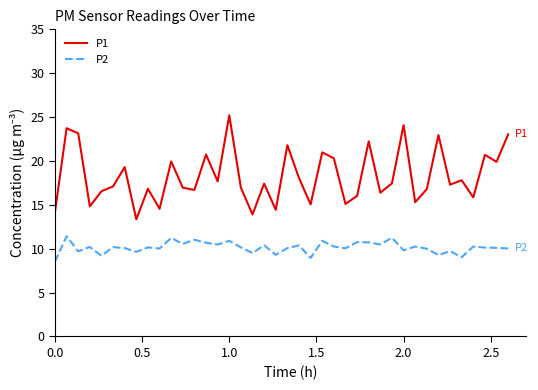

What is the greatest value displayed?

25.2